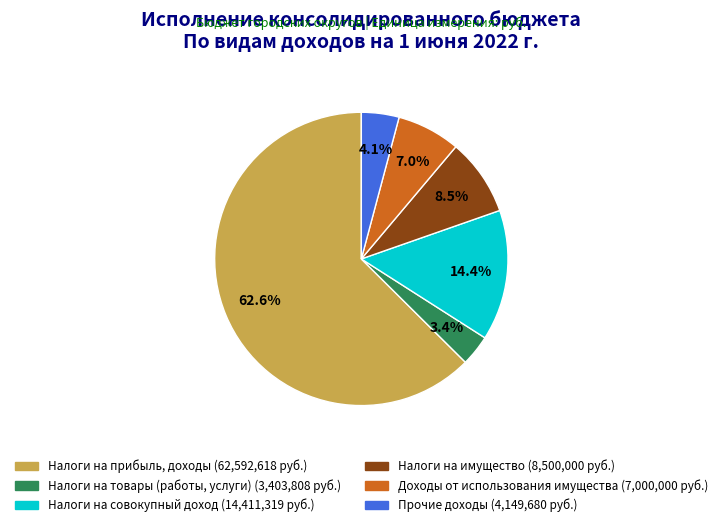

Is there a majority slice in this chart?

Yes